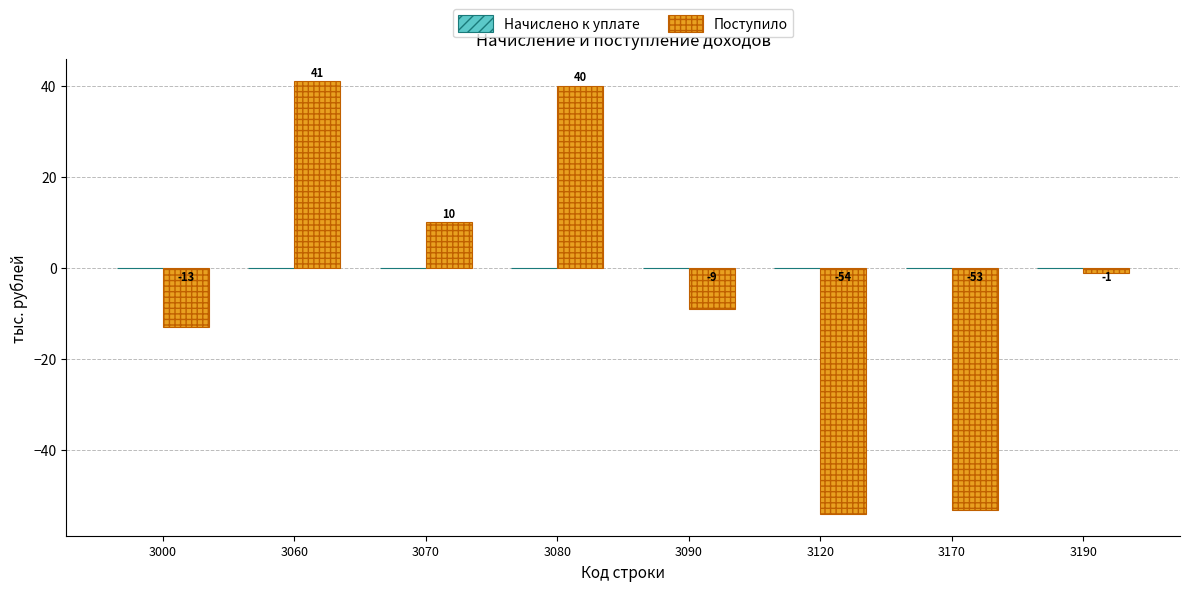

The chart shows a value of 18 at 3070. True or false?

False